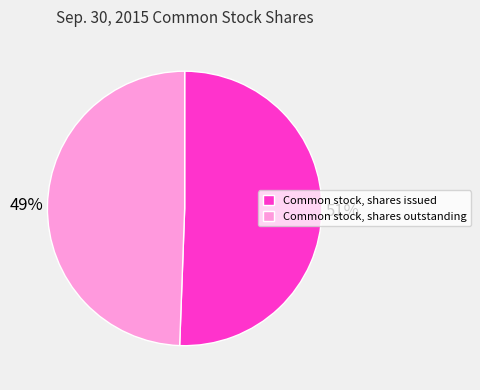

To the nearest percent, what is the average slice percentage?

50%